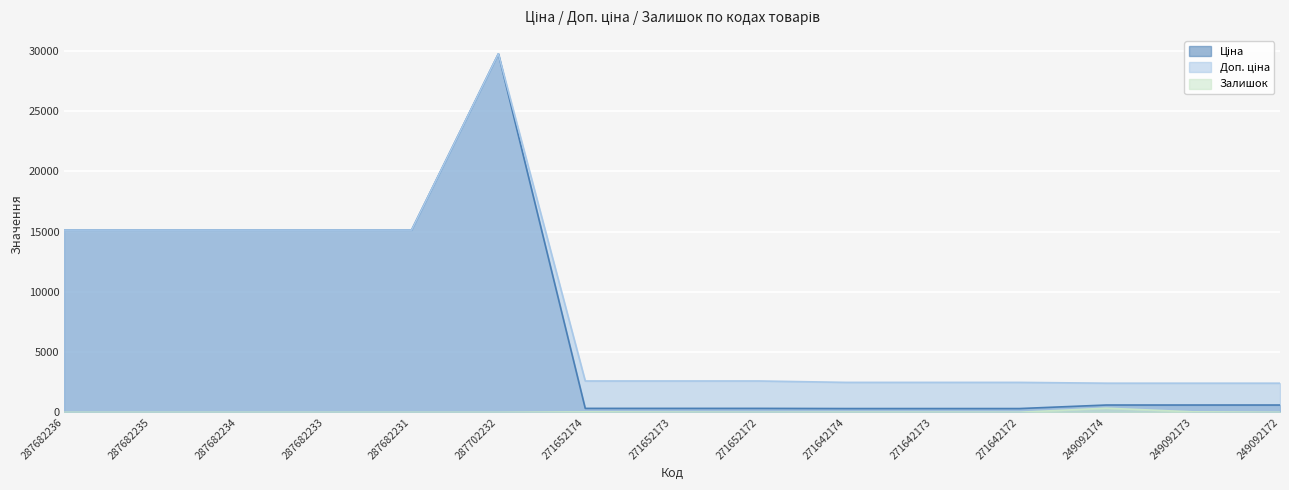

What are all the series names shown in the legend?

Ціна, Доп. ціна, Залишок